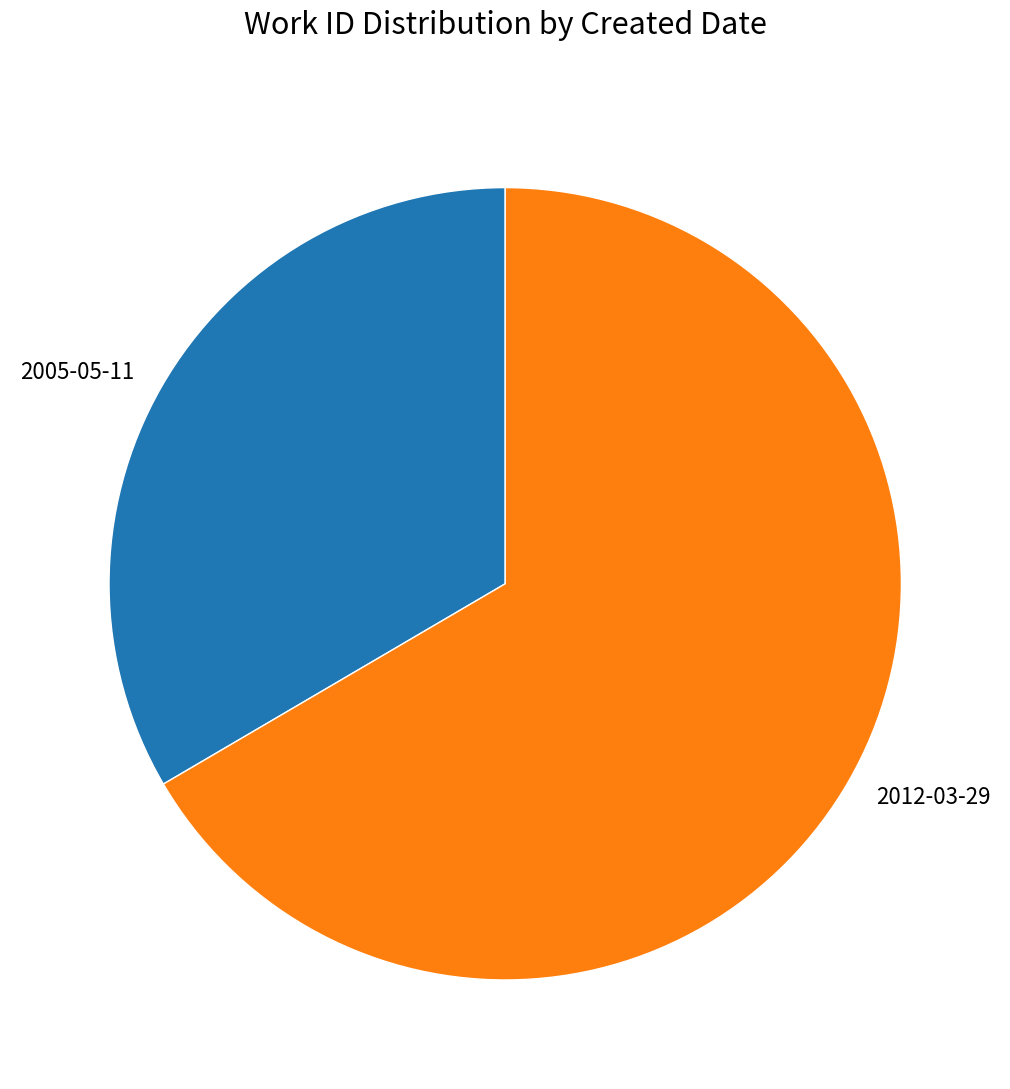

Do 2012-03-29 and 2005-05-11 together represent more than half of the pie?

Yes